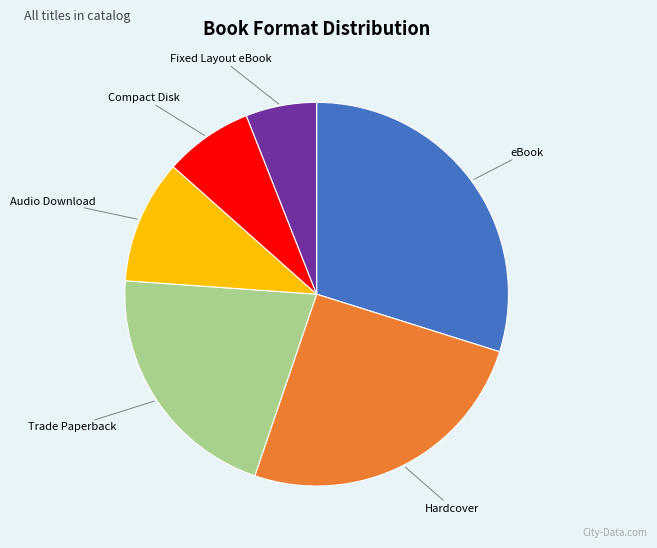

How many segments does this pie chart have?

6